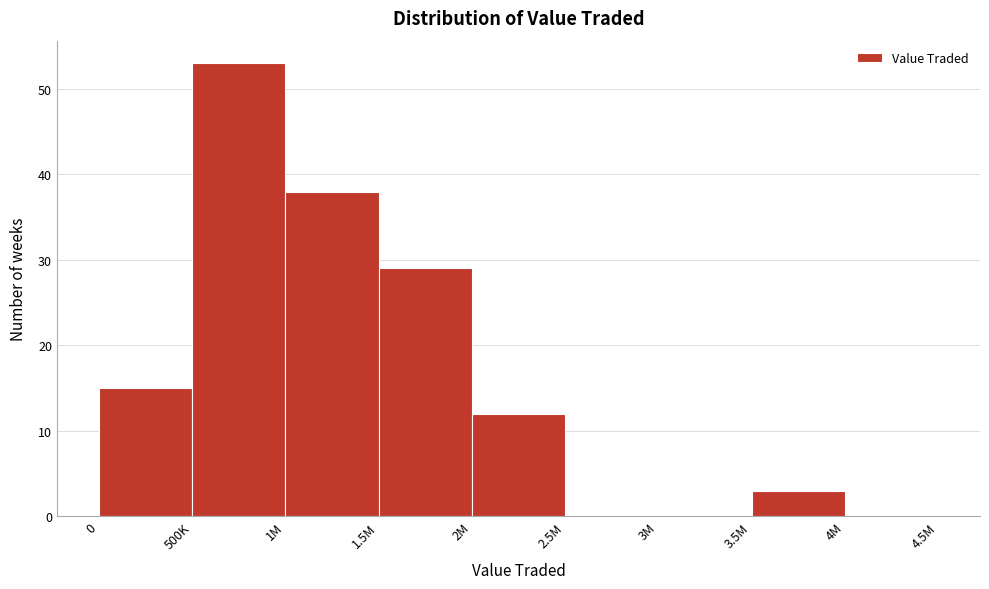

Reading left to right, transcribe all the data shown in this chart.

0=15	500K=53	1M=38	1.5M=29	2M=12	2.5M=0	3M=0	3.5M=3	4M=0